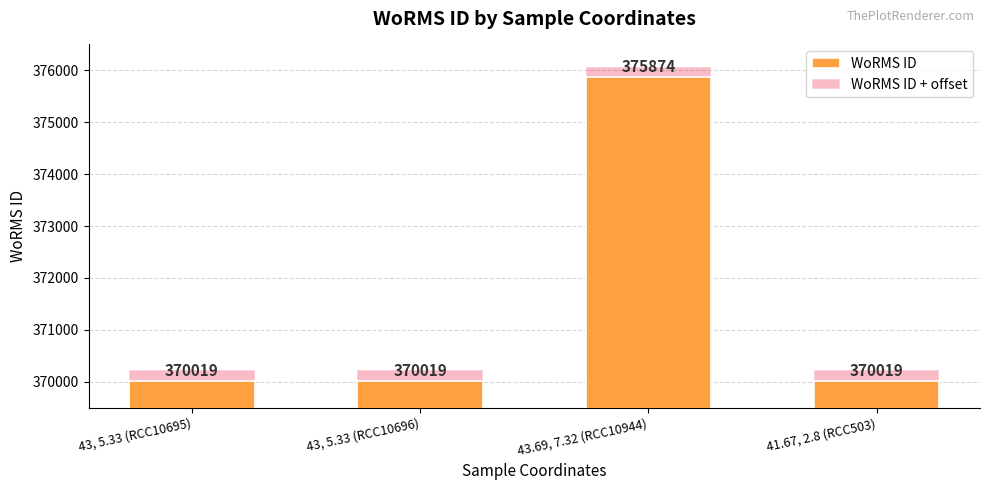

What is the average value of the WoRMS ID + offset series?

371683